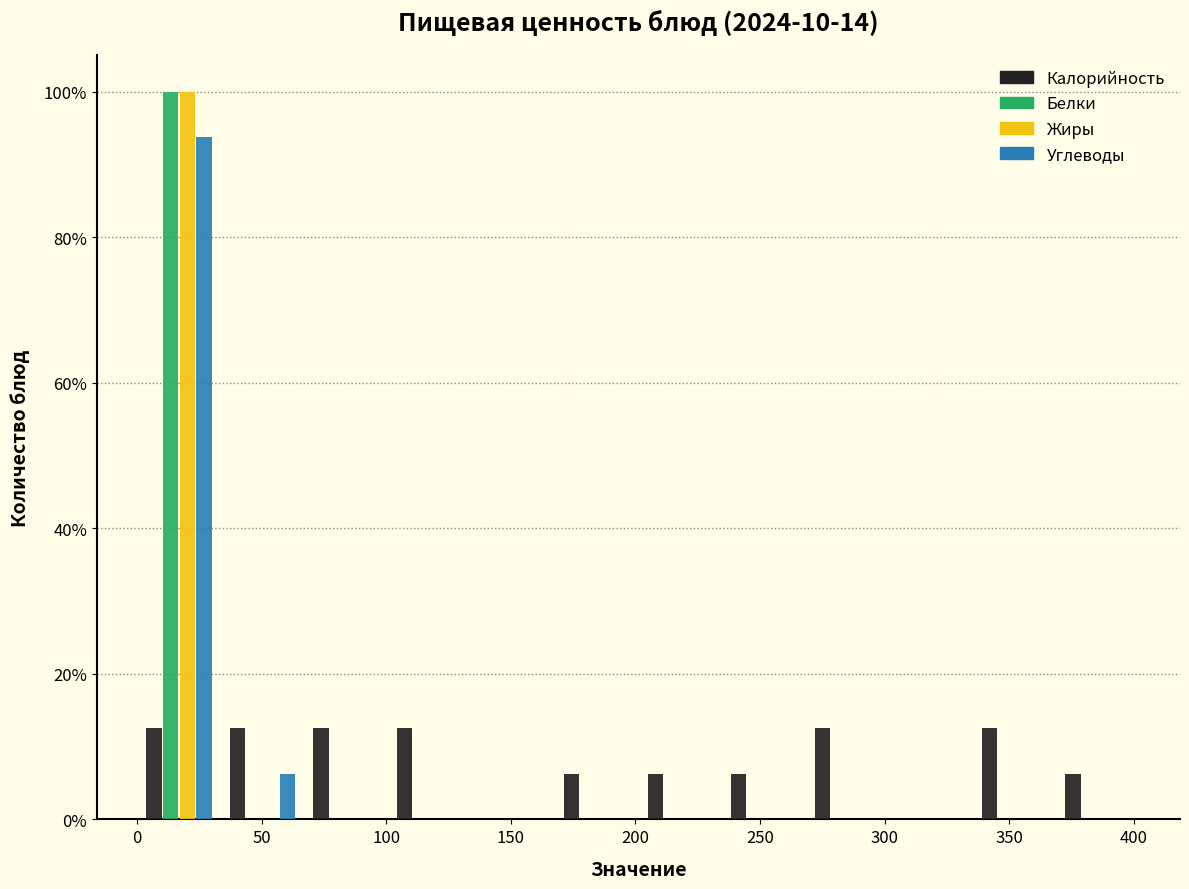

In the Жиры series, which range on the x-axis has the tallest bar?

0 to 35